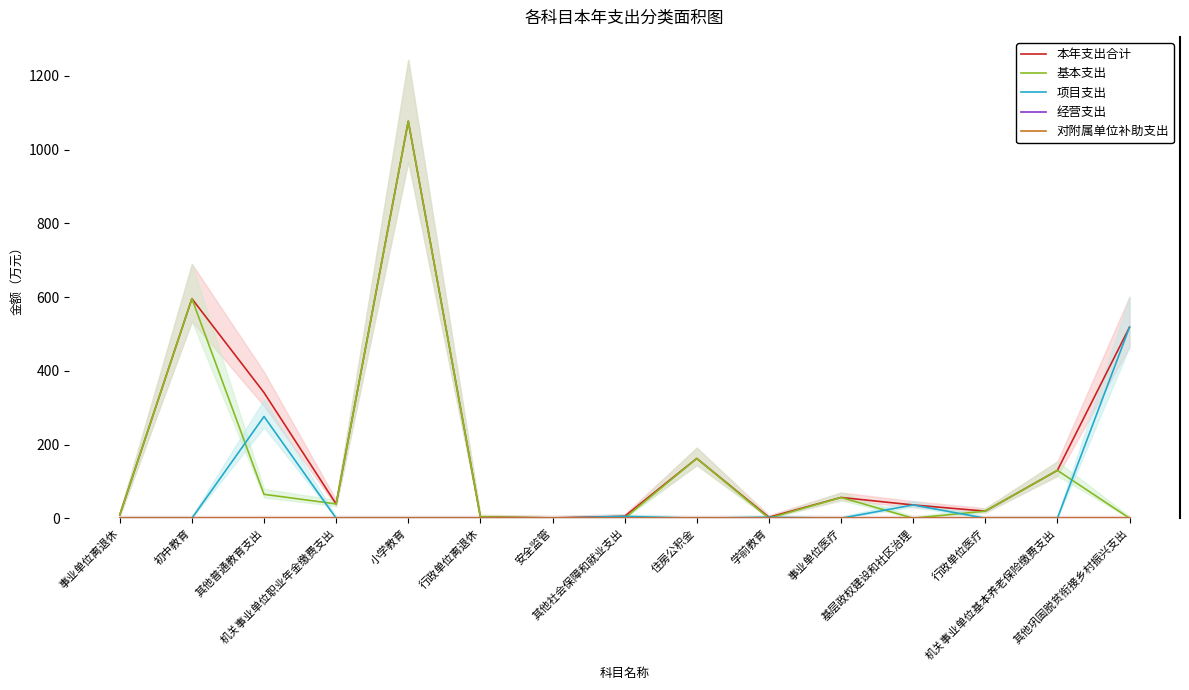

What position from the left is 学前教育?

10